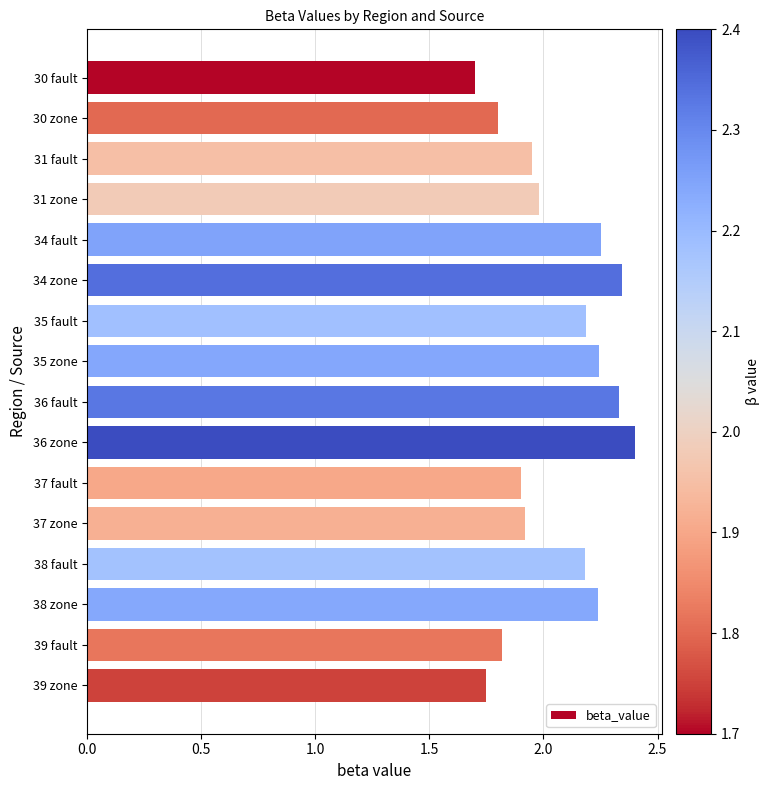

Between 37 fault and 34 fault, which is larger?

34 fault